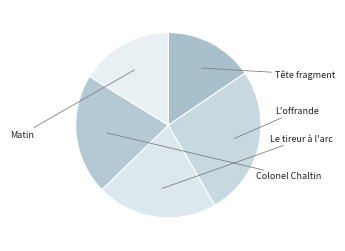

Is there any slice that represents more than half of the pie?

No